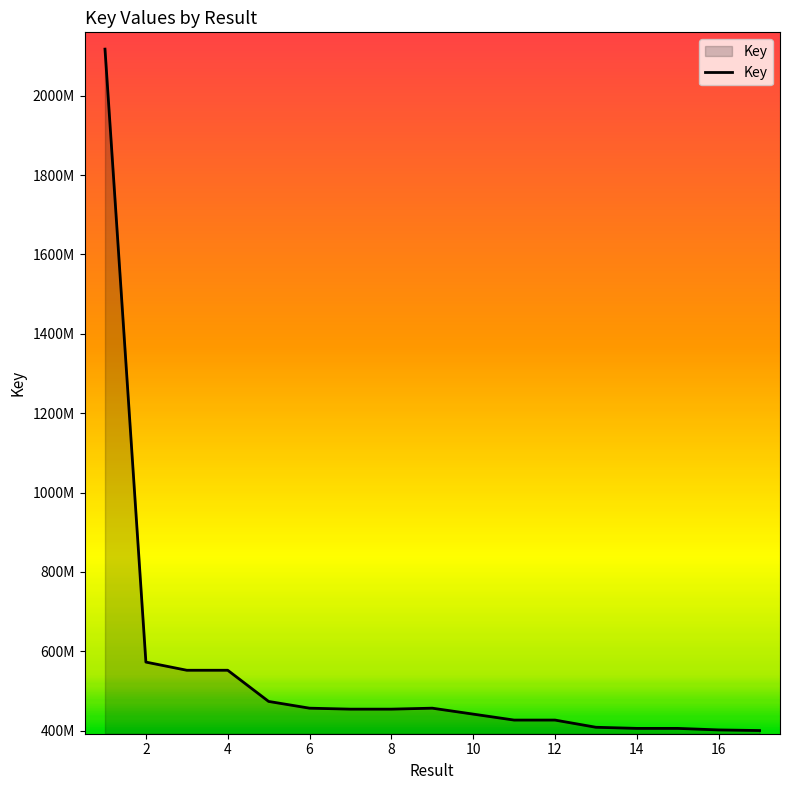

True or false: the data has more than 2 interior local peaks.

False